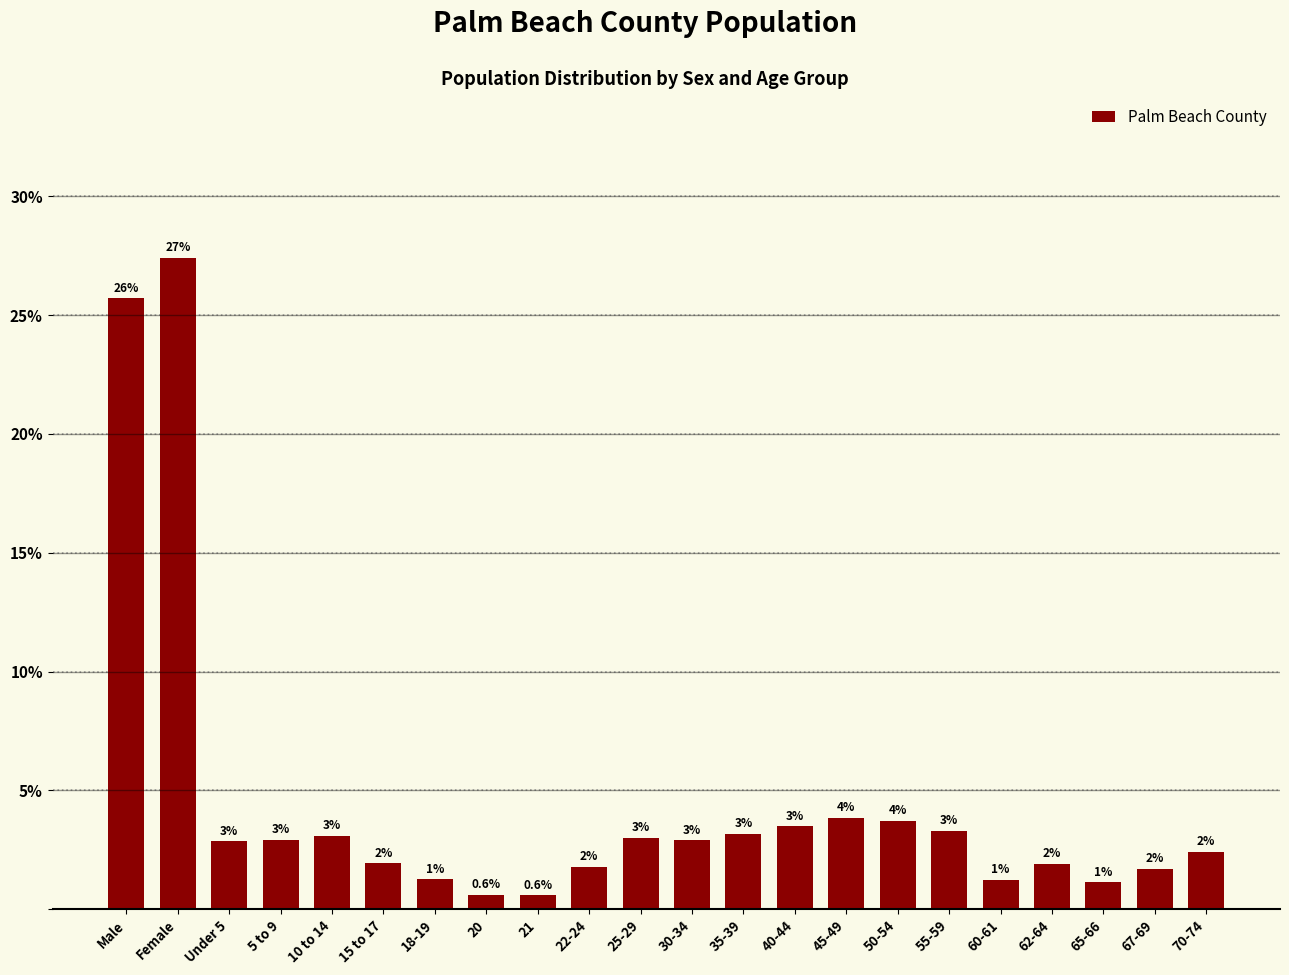

Which label corresponds to the smallest value in the chart?

21